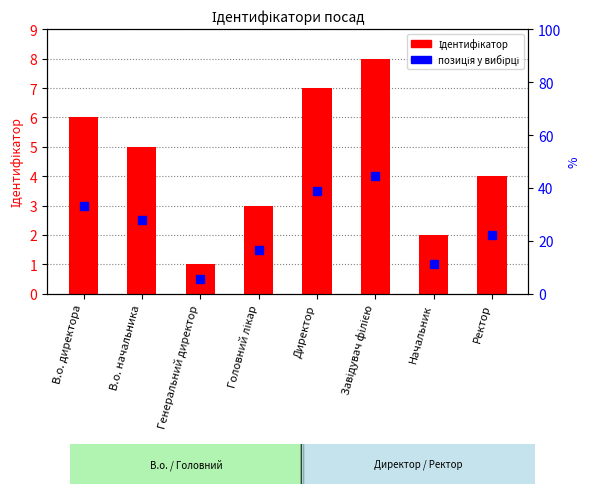

What is the label of the 8th bar from the right?

В.о. директора